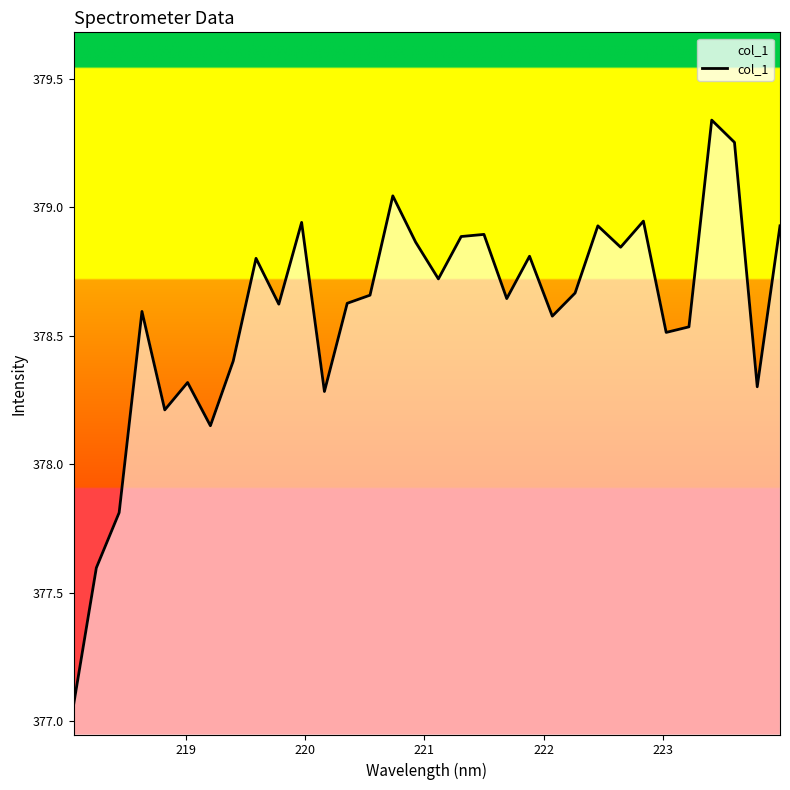

What is the difference between the maximum and second lowest values?

1.7